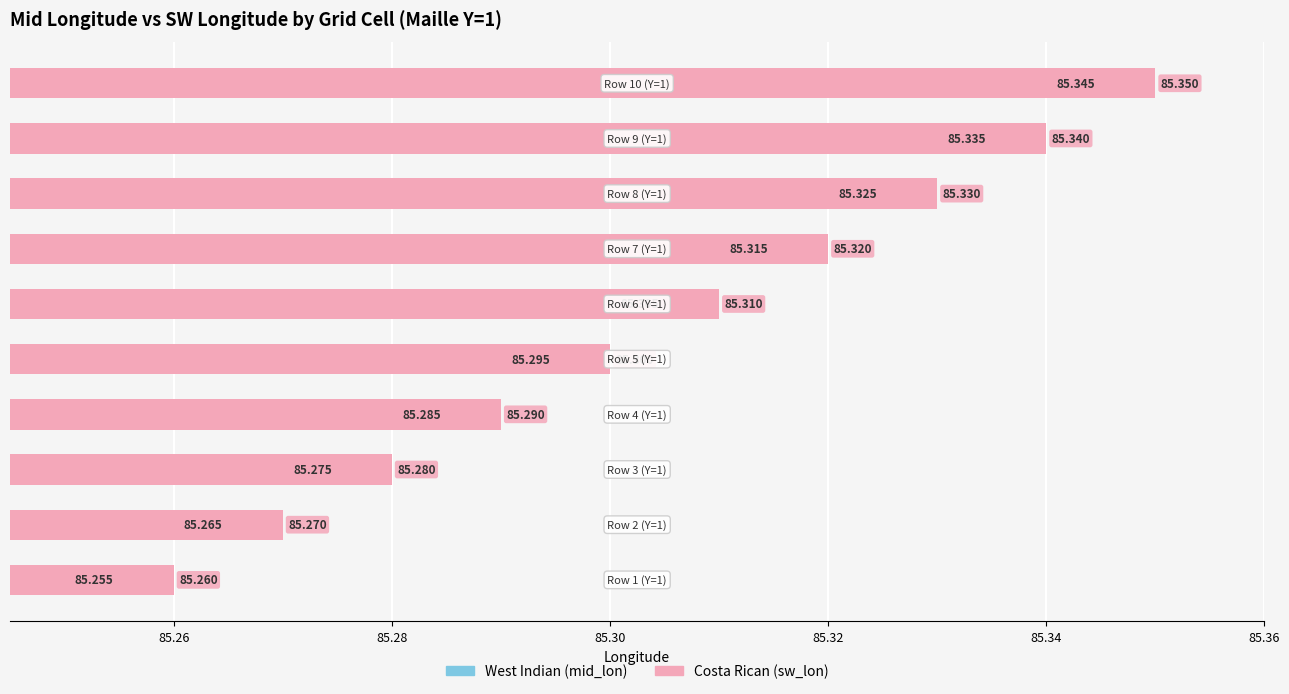

The value of Costa Rican at 85.34 is 30.1. True or false?

False